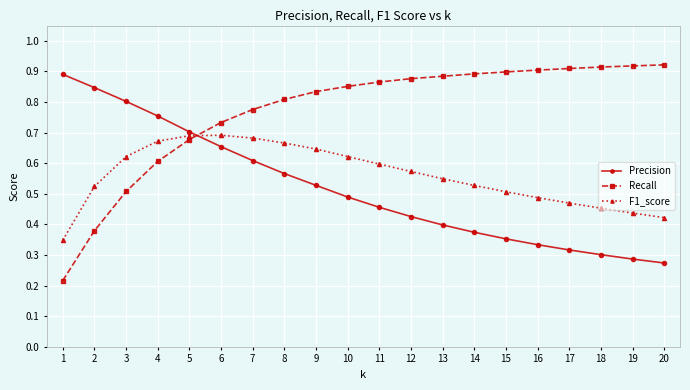

Rank the series by their average value, from highest to lowest.

Recall, F1_score, Precision